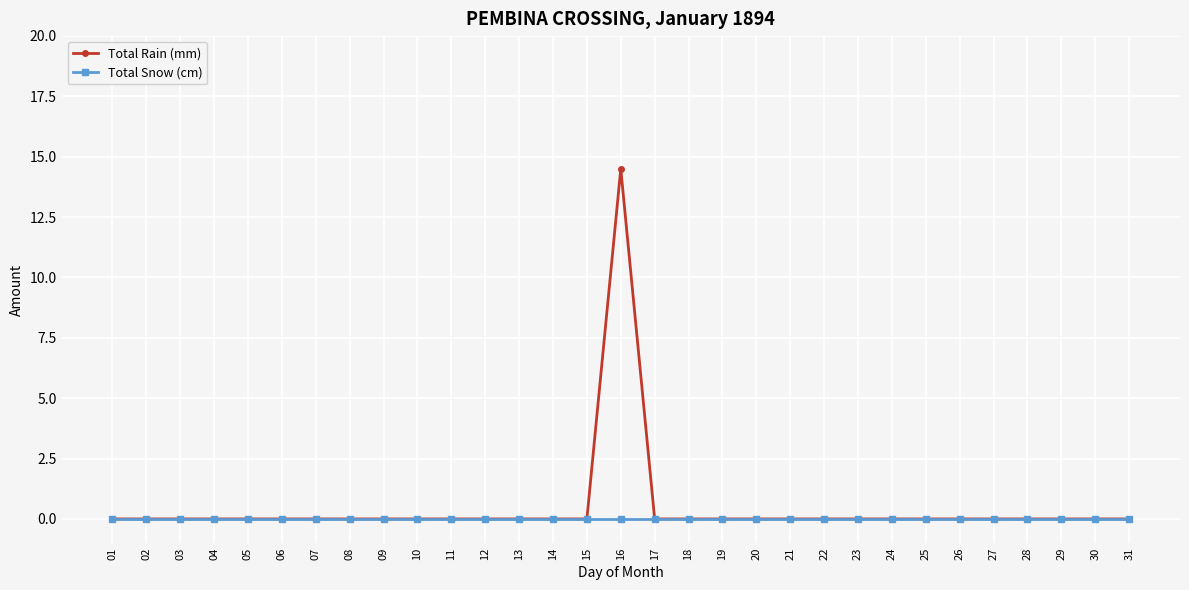

What is the highest value of the Total Rain (mm) series?

14.5